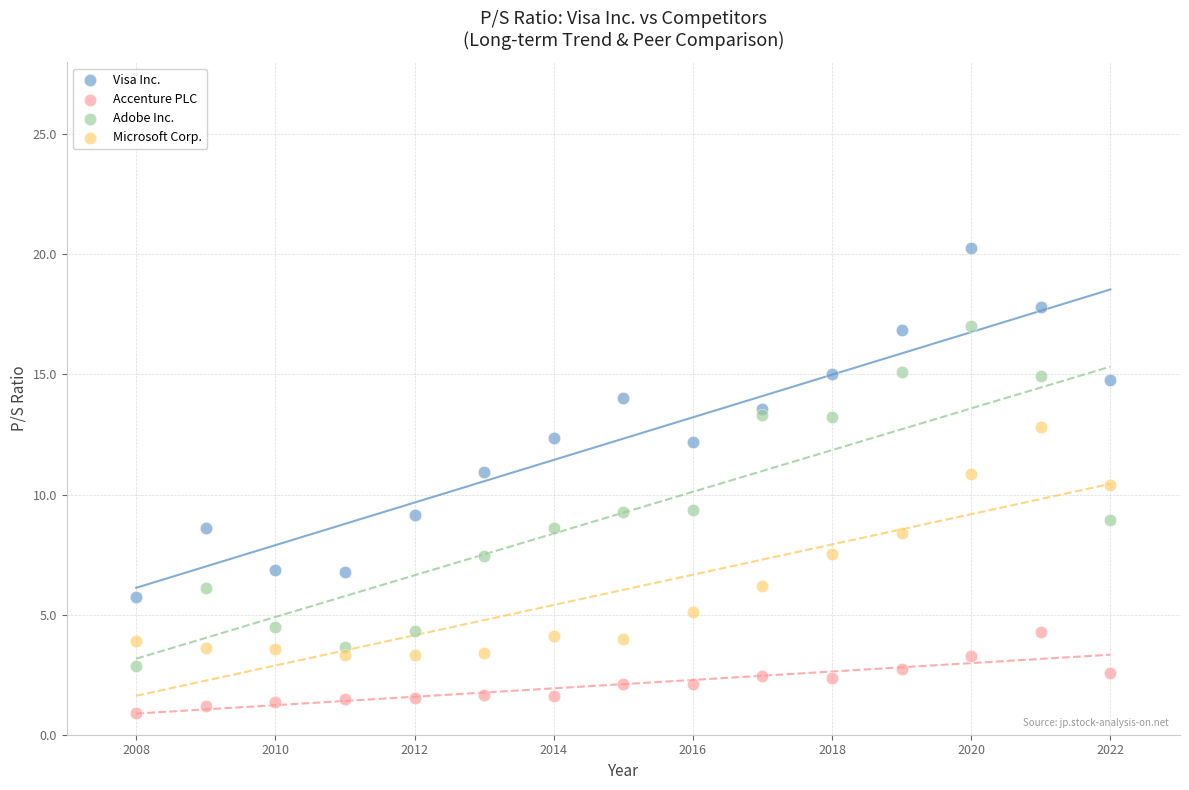

Which series has the largest Y range (max minus min)?

Visa Inc.